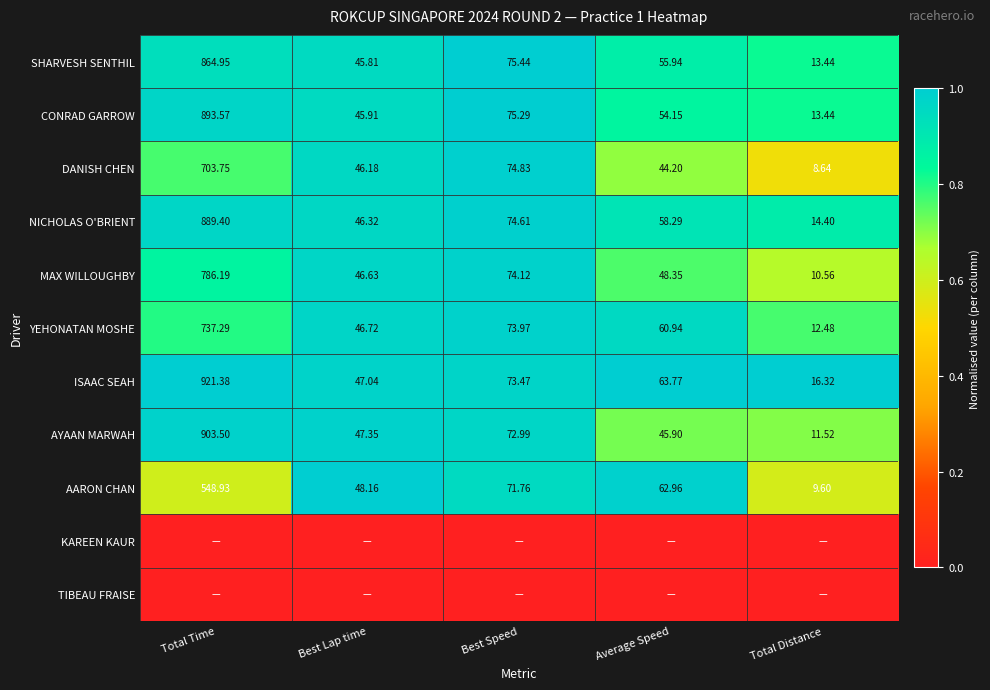

Is the value of AARON CHAN at Best Lap time greater than the value of ISAAC SEAH at Total Time?

No